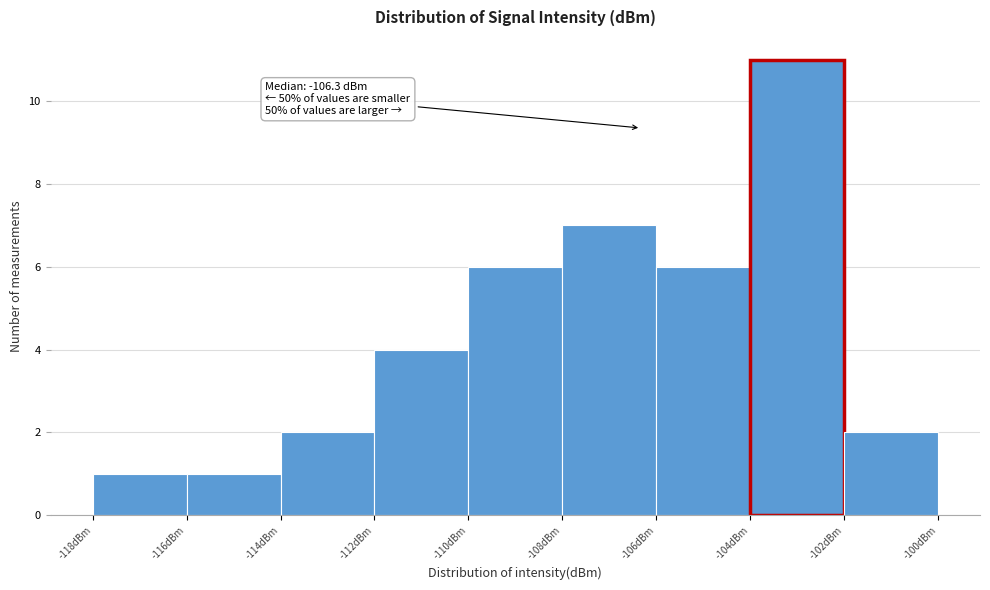

Over which range of the x-axis is the bar tallest?

-104 to -102